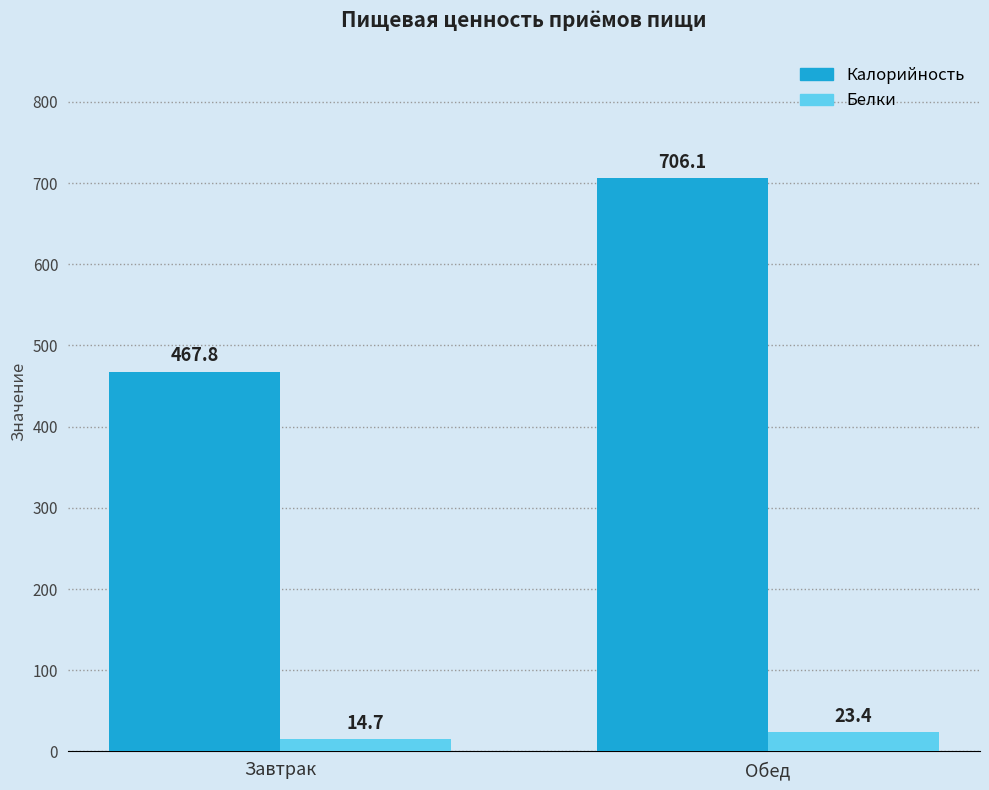

Which series has the widest spread of values?

Калорийность